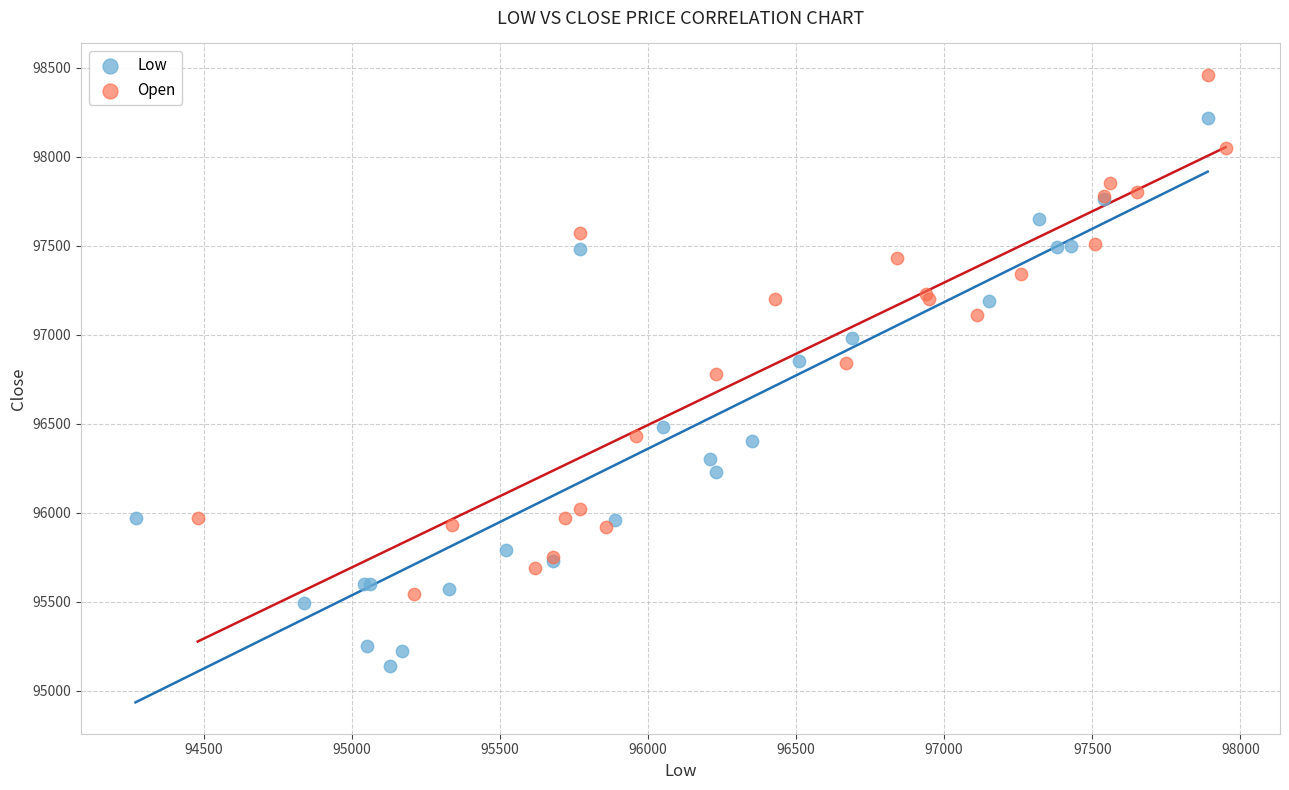

Which series contains the highest Y value?

Open